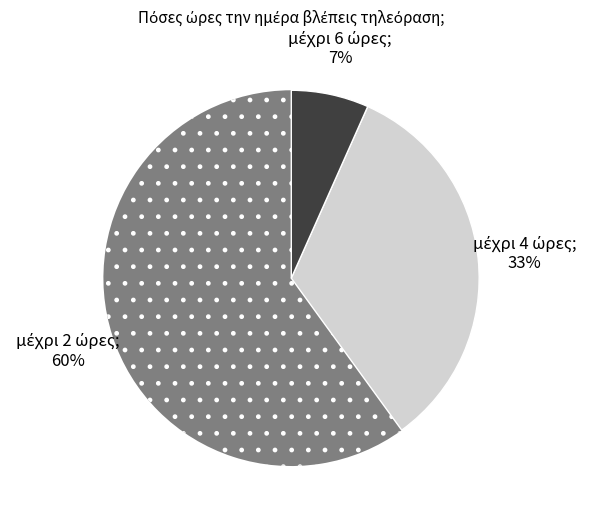

Is there any slice that represents more than half of the pie?

Yes